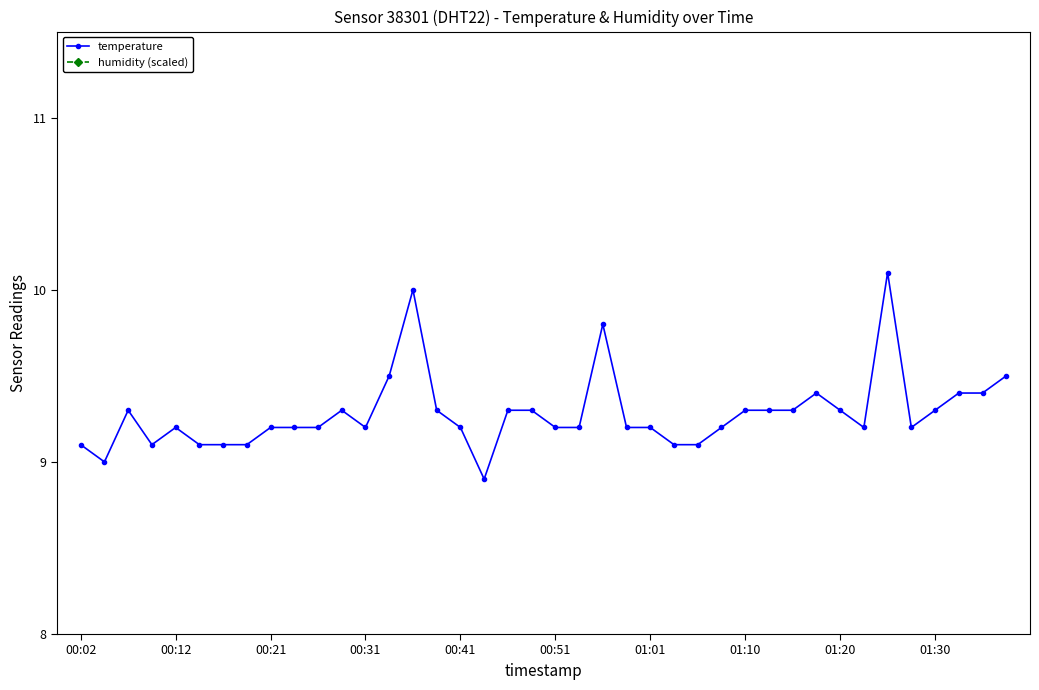

What is the lowest value of the temperature series?

8.9